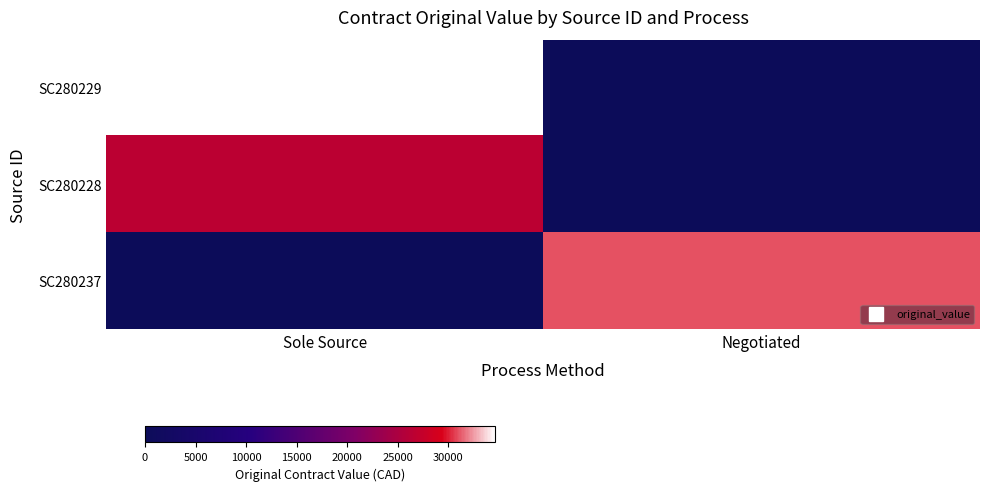

At which category is the sum across all series the highest?

Sole Source